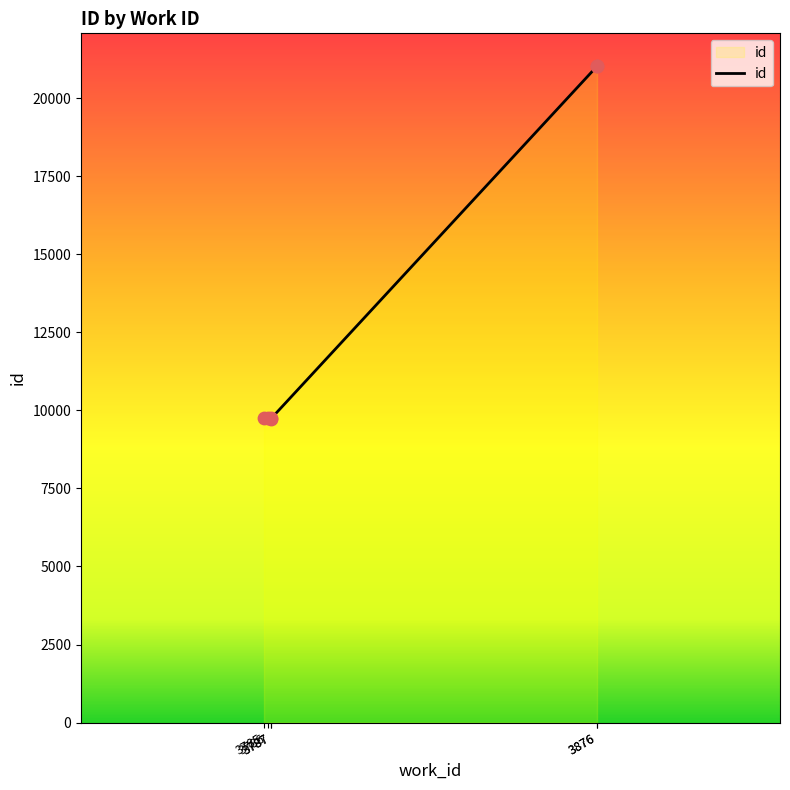

Which has a higher value, 3876 or 3785?

3876